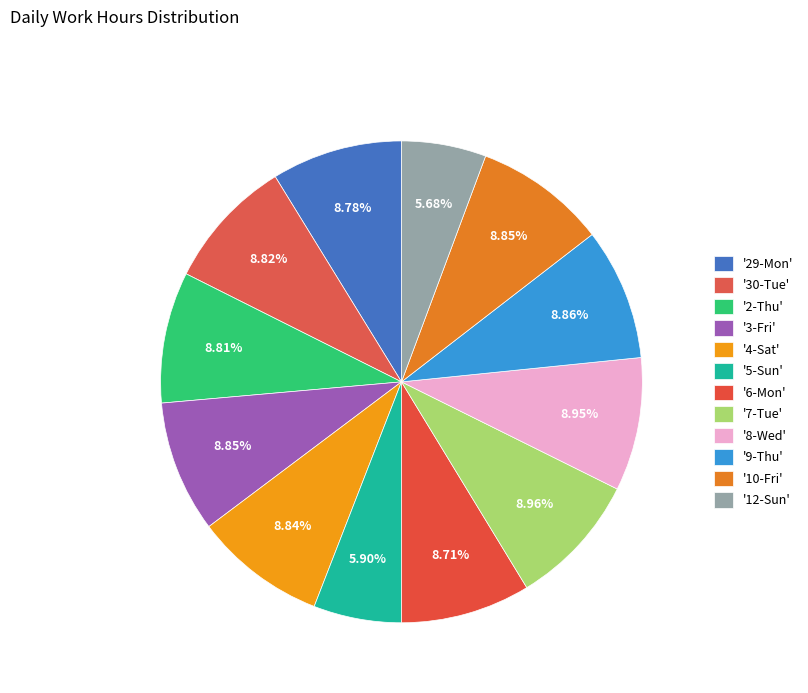

Is there any slice that represents more than half of the pie?

No